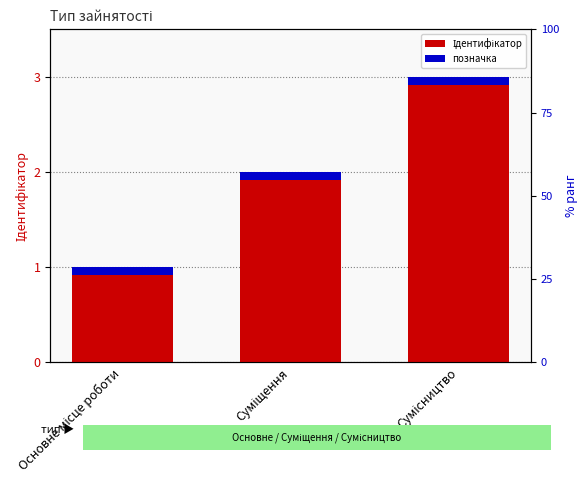

The chart shows a value of 1 at Основне місце роботи. True or false?

True